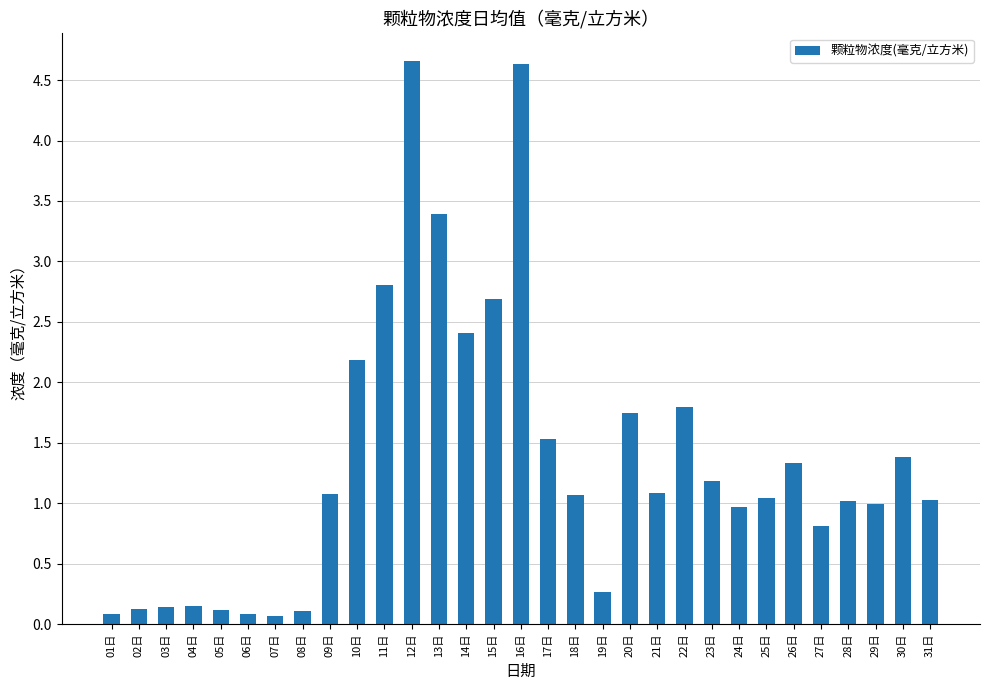

What is the minimum value shown in the chart?

0.1